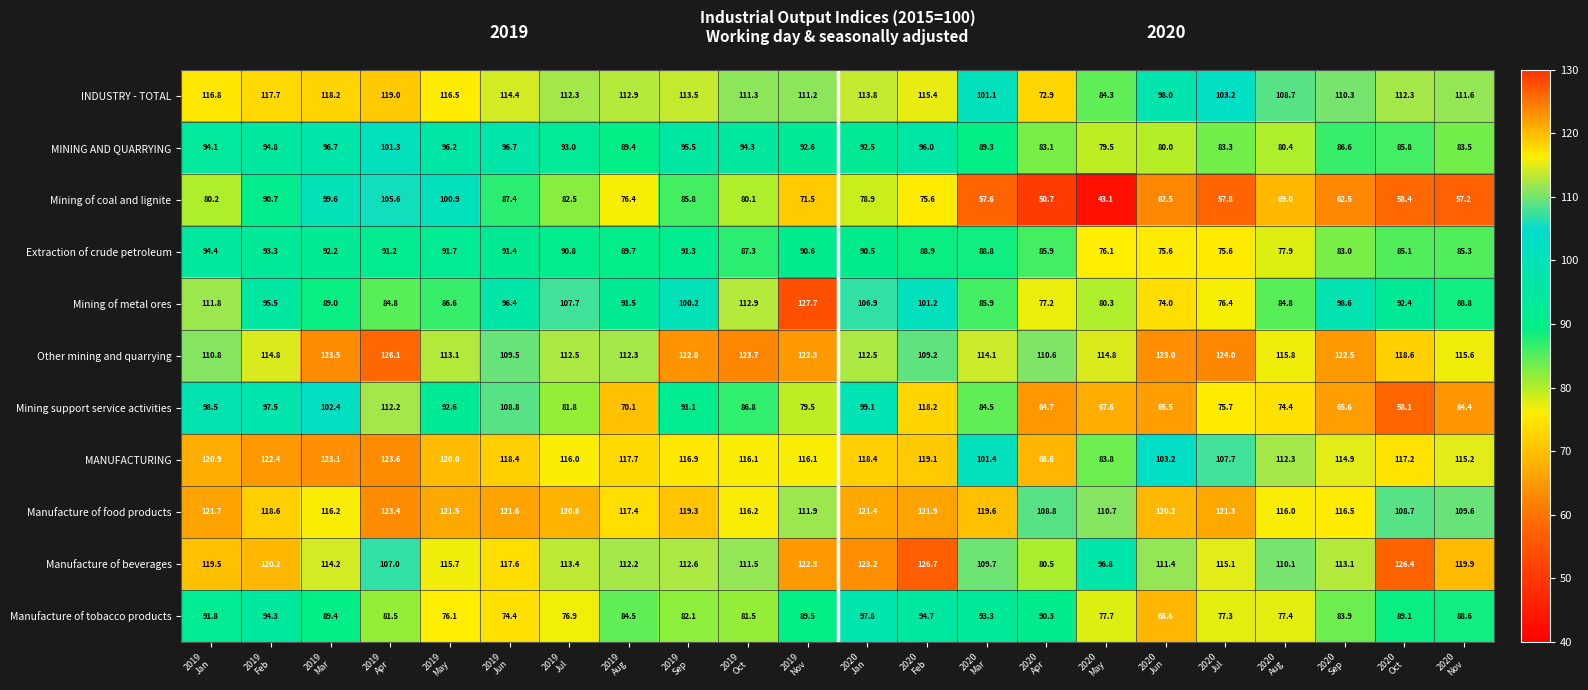

Which series has the largest total across all categories?

Manufacture of food products